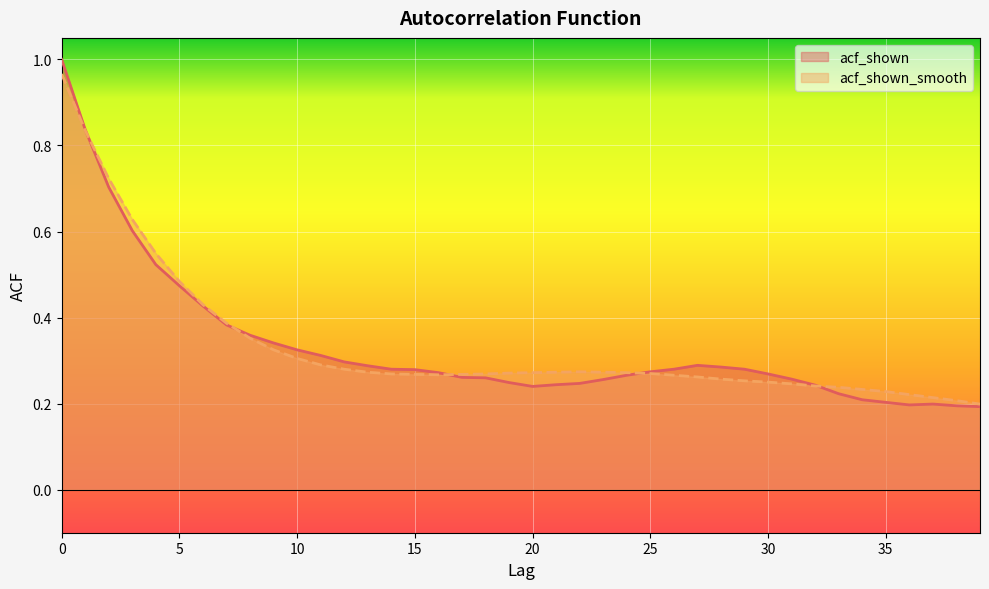

Which series has the largest range (max minus min)?

acf_shown